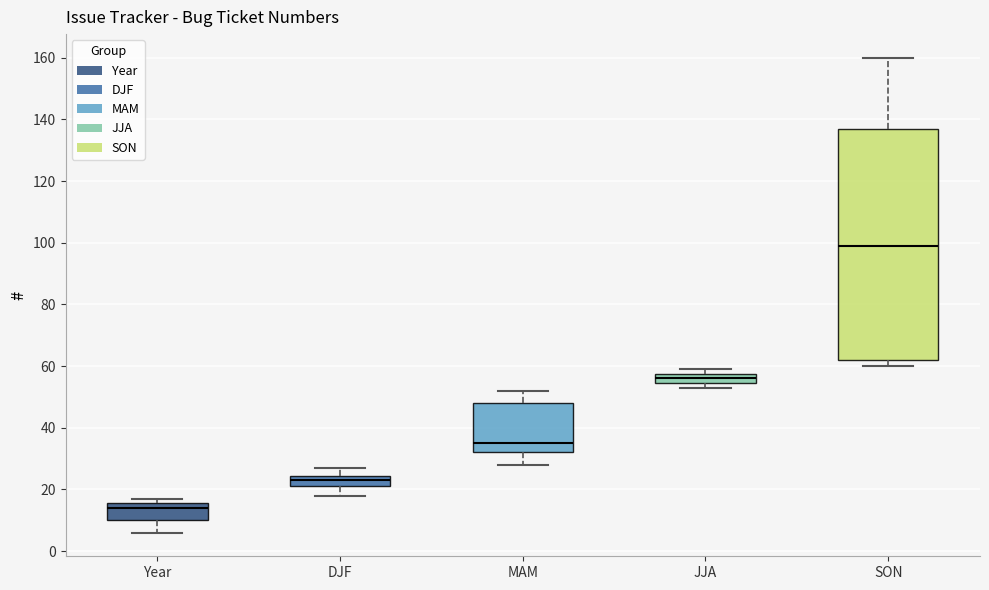

Reading left to right, read every box against the y-axis: the position of its median line, the range the box covers, and the ends of its whiskers. The values are not printed on the chart, so give them approximately, as read against the axis.

Year: median 14, box 10 to 16, whiskers 6 to 18
DJF: median 24 (inside the box), box 22 to 24, whiskers 18 to 28
MAM: median 36, box 32 to 48, whiskers 28 to 52
JJA: median 56, box 54 to 58, whiskers 54 (just below the box's lower edge) to 60
SON: median 100, box 62 to 138, whiskers 60 to 160